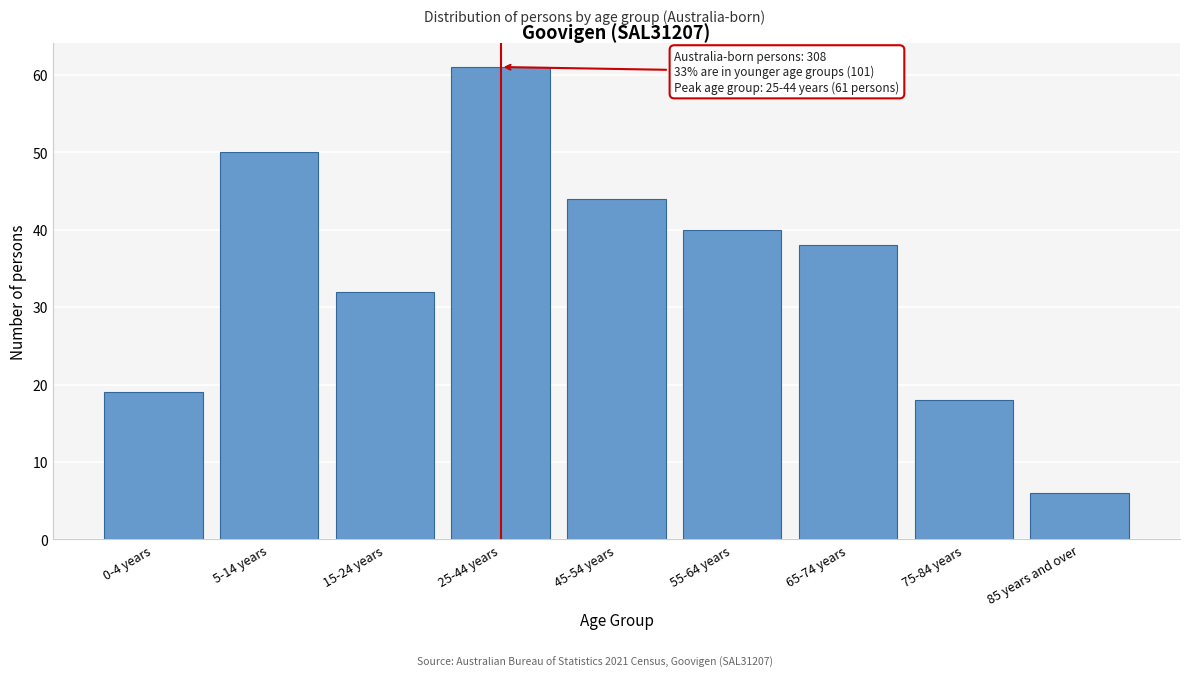

Reading right to left, extract all data points from this chart.

85 years and over=6	75-84 years=18	65-74 years=38	55-64 years=40	45-54 years=44	25-44 years=61	15-24 years=32	5-14 years=50	0-4 years=19